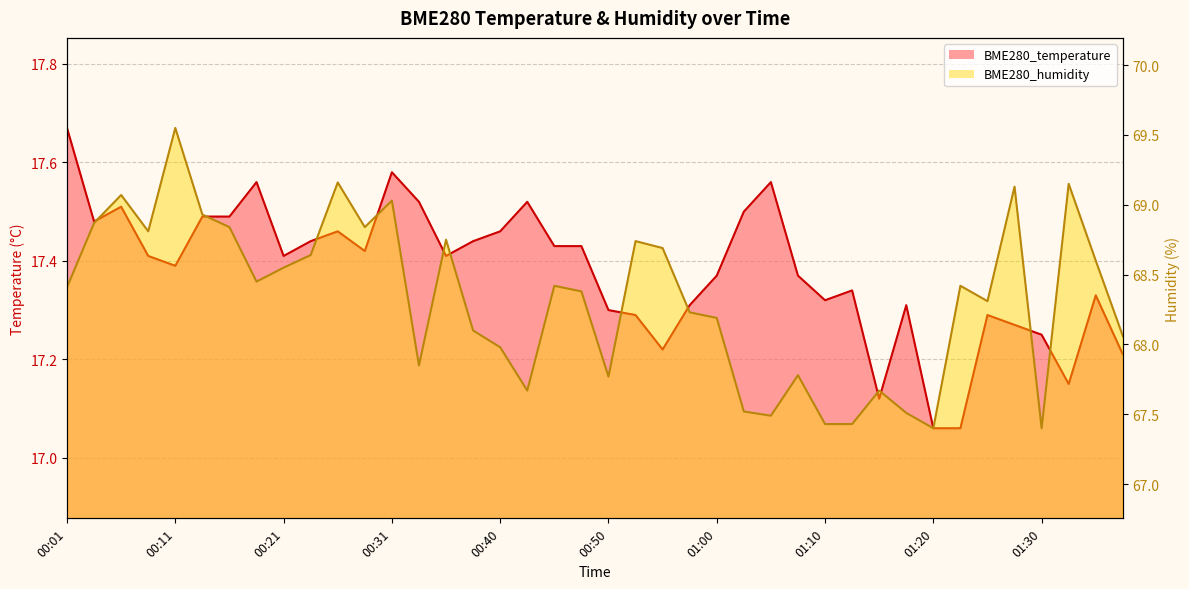

What is the spread (max minus min) of values at 00:33?

50.3